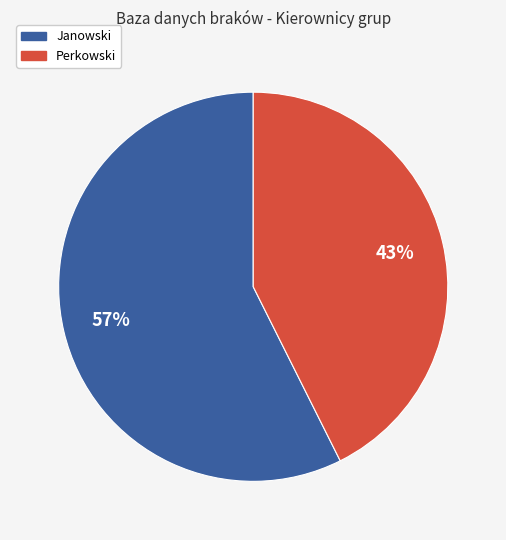

To the nearest percent, what is the average slice percentage?

50%